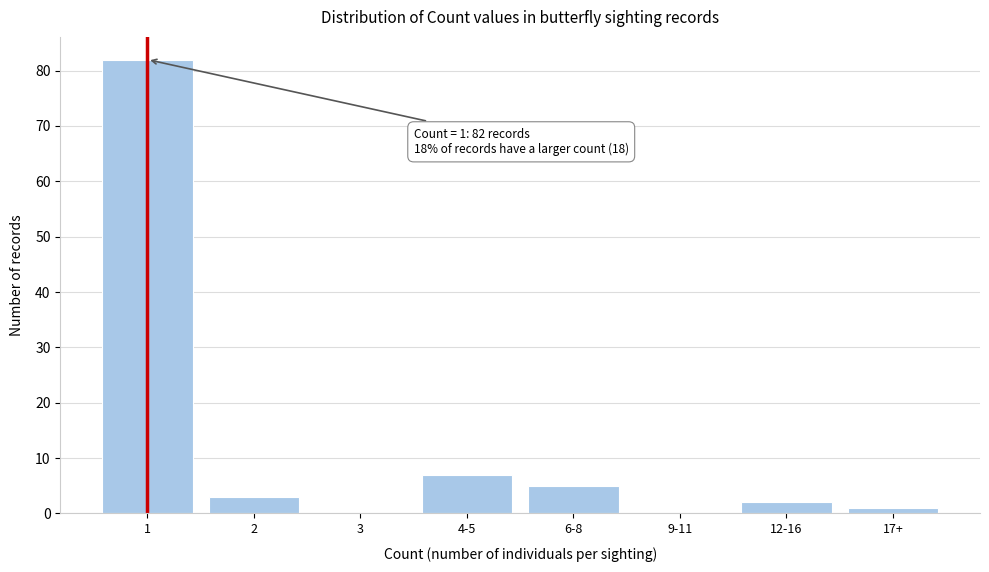

Reading left to right, transcribe all the data shown in this chart.

1=82	2=3	3=0	4-5=7	6-8=5	9-11=0	12-16=2	17+=1